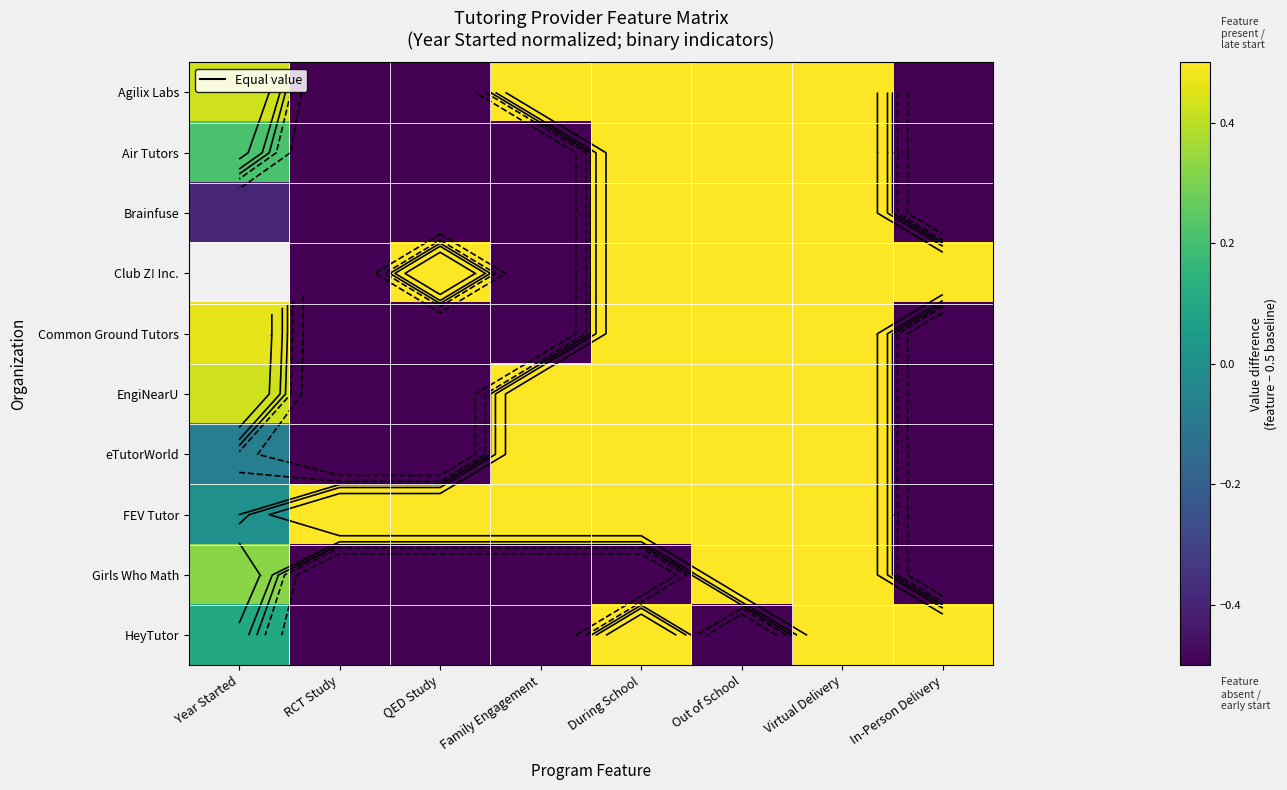

At which label is Brainfuse closest to 0?

Year Started